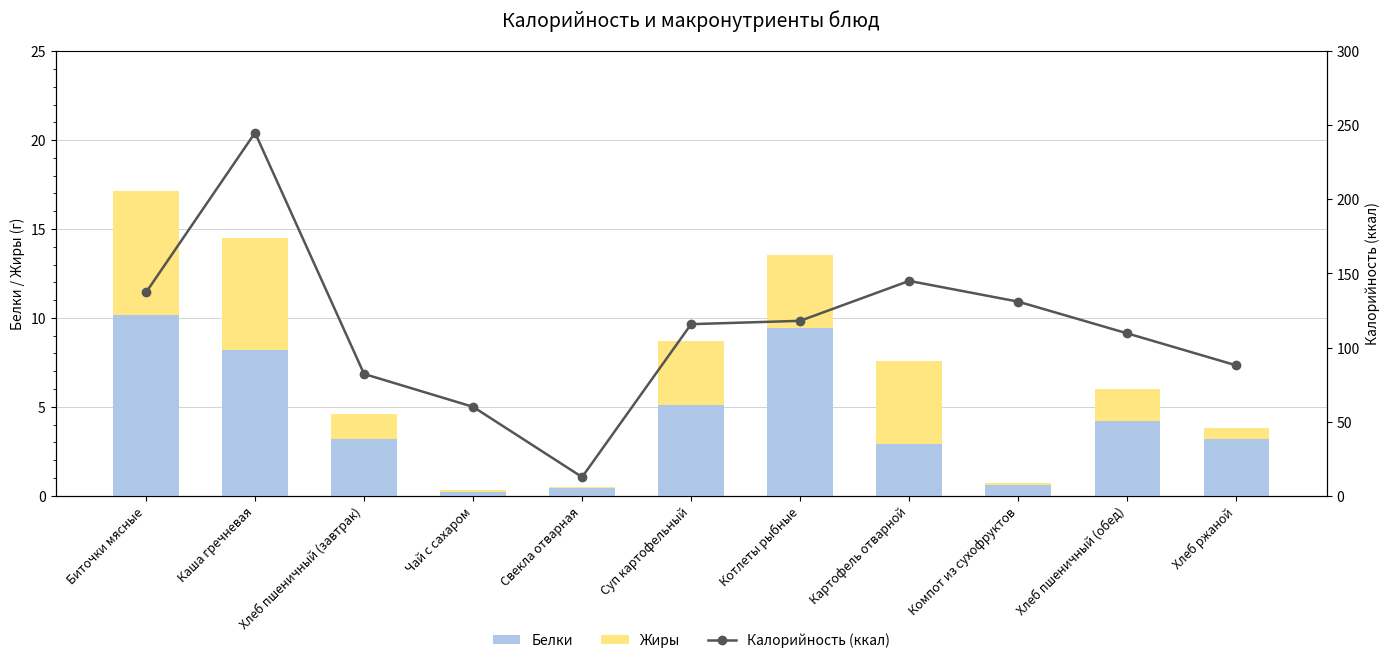

How many categories are shown in the chart?

11